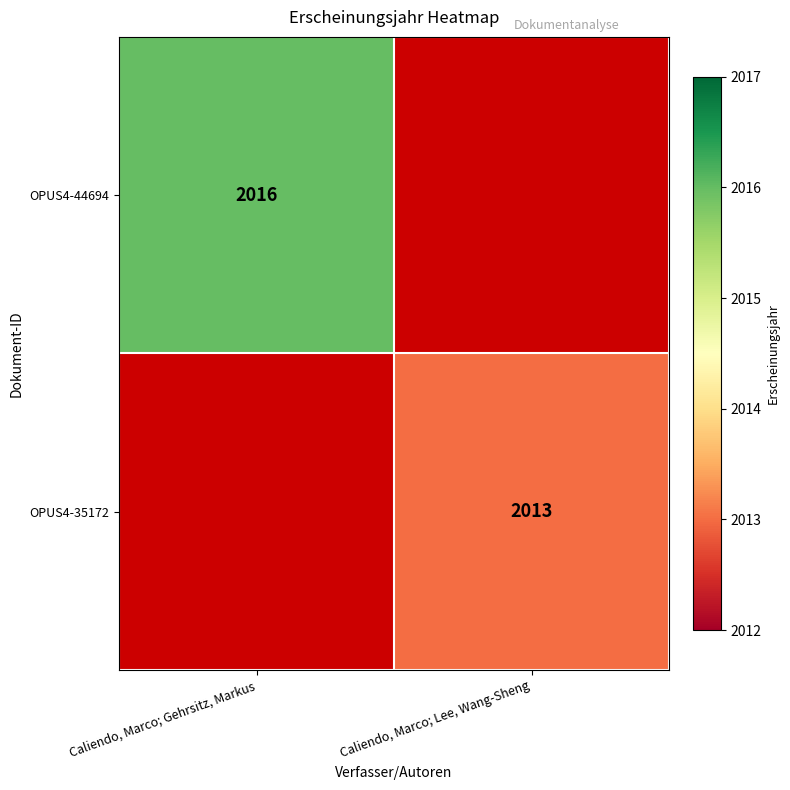

At which category is the sum across all series the highest?

Caliendo, Marco; Gehrsitz, Markus